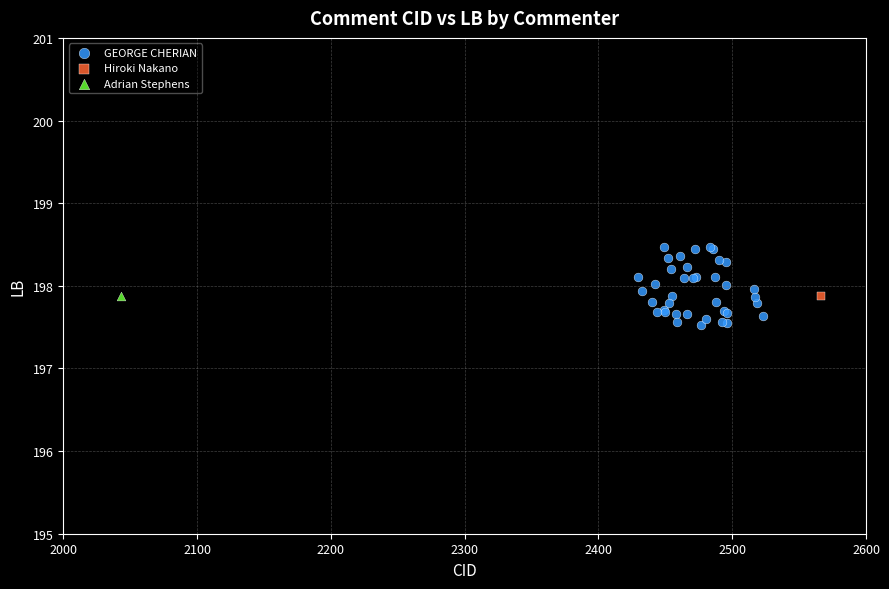

What are all the series names shown in the legend?

GEORGE CHERIAN, Hiroki Nakano, Adrian Stephens